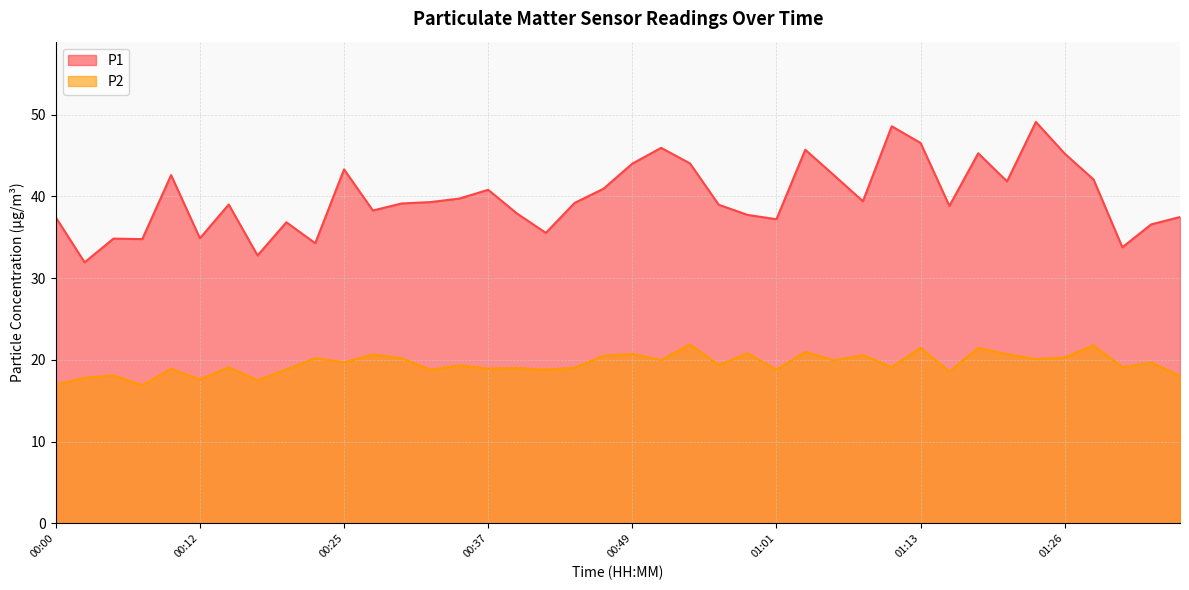

What is the sum of all P1 values?

1594.2